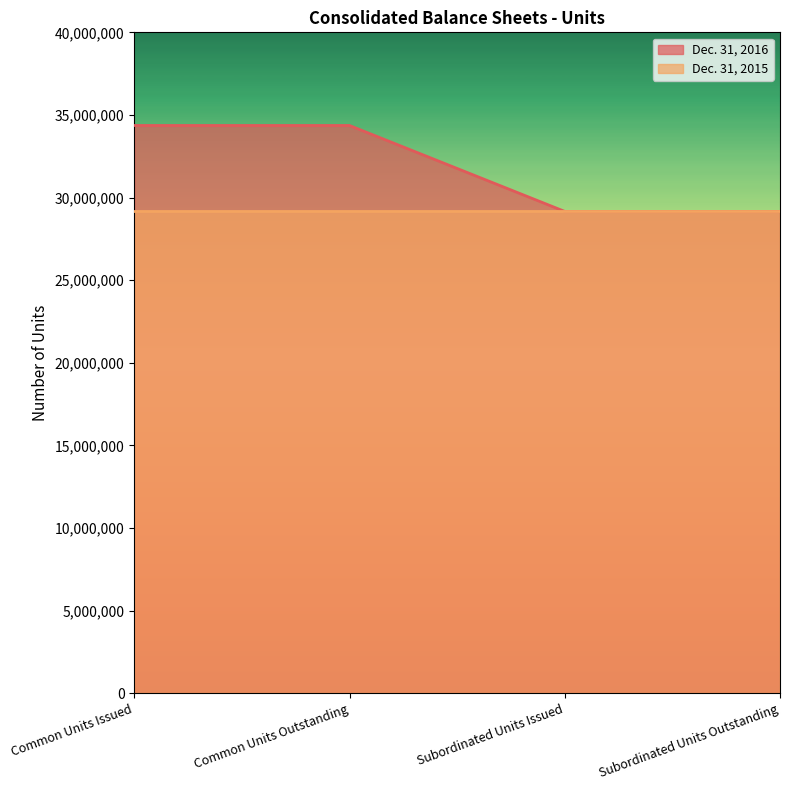

Does the chart display data point markers on the line(s)?

No